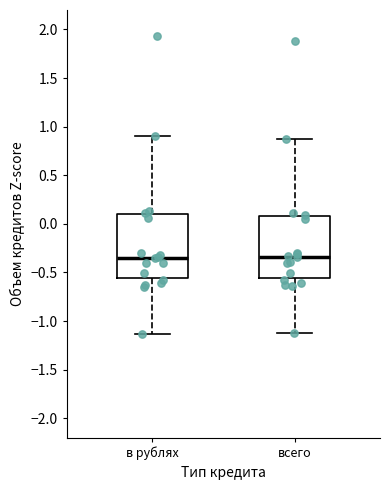

Where is the upper edge of the box for всего on the y-axis? The values are not printed on the chart, so give them approximately, as read against the axis.

0.10